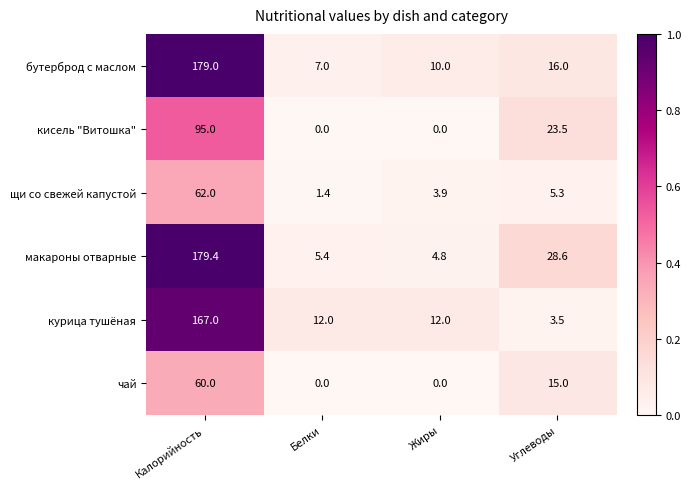

How many data points in кисель "Витошка" are above 23?

2